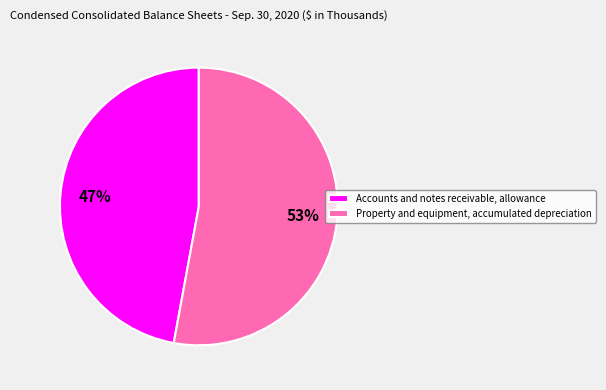

True or false: Accounts and notes receivable, allowance accounts for 36% of the total.

False